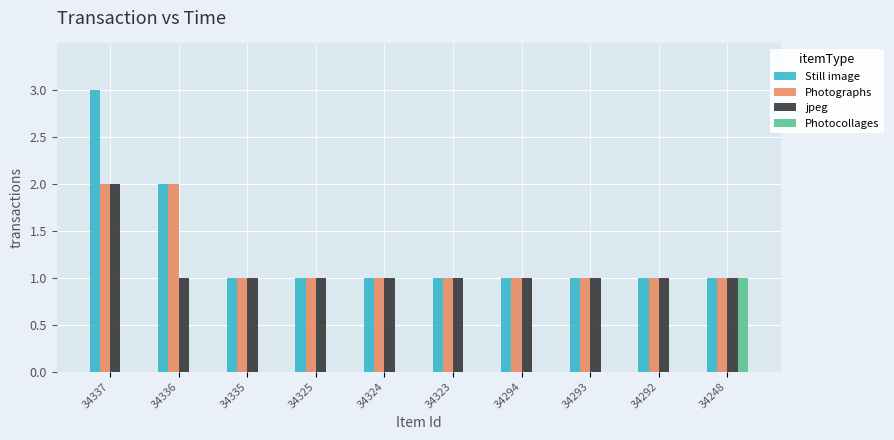

What are all the series names shown in the legend?

Still image, Photographs, jpeg, Photocollages